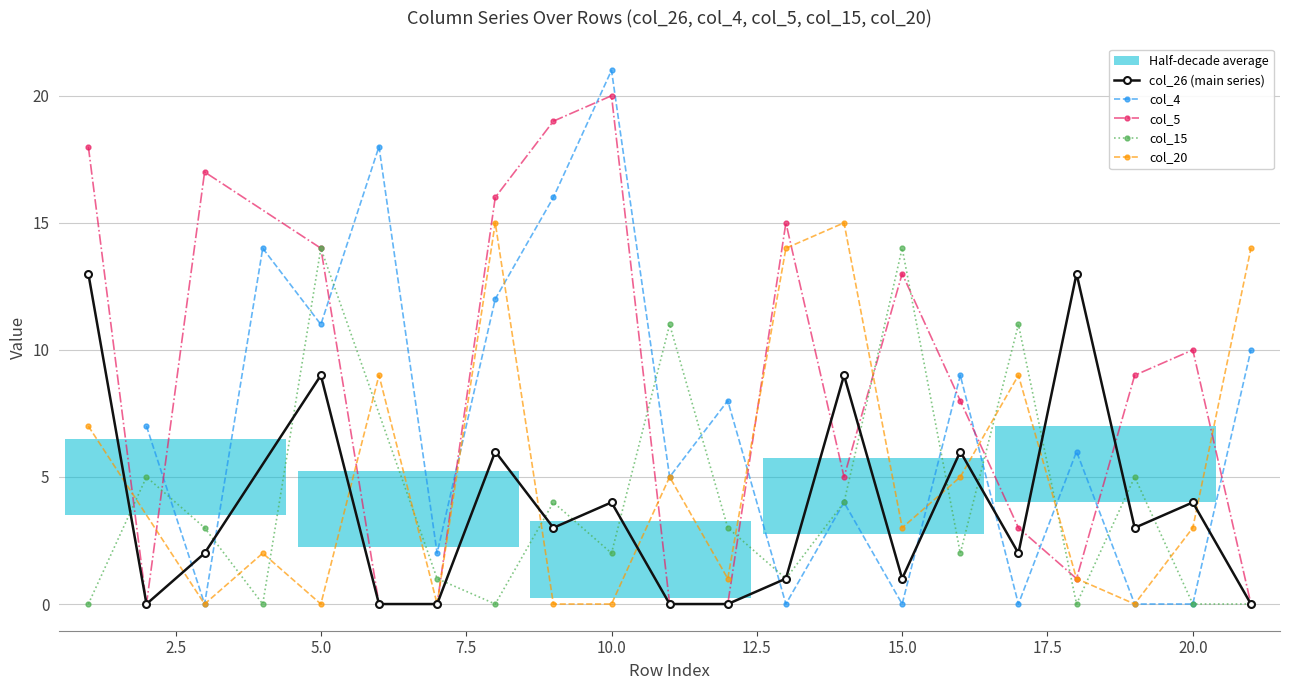

At which label does col_5 reach its peak?

10.0